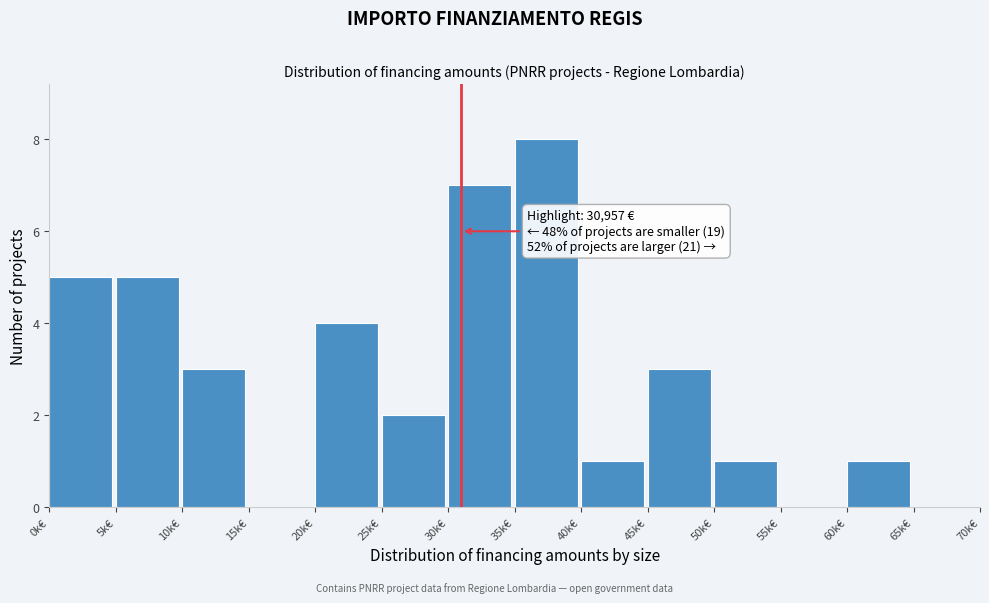

Reading right to left, list all the values displayed in this chart.

65k€=0	60k€=1	55k€=0	50k€=1	45k€=3	40k€=1	35k€=8	30k€=7	25k€=2	20k€=4	15k€=0	10k€=3	5k€=5	0k€=5